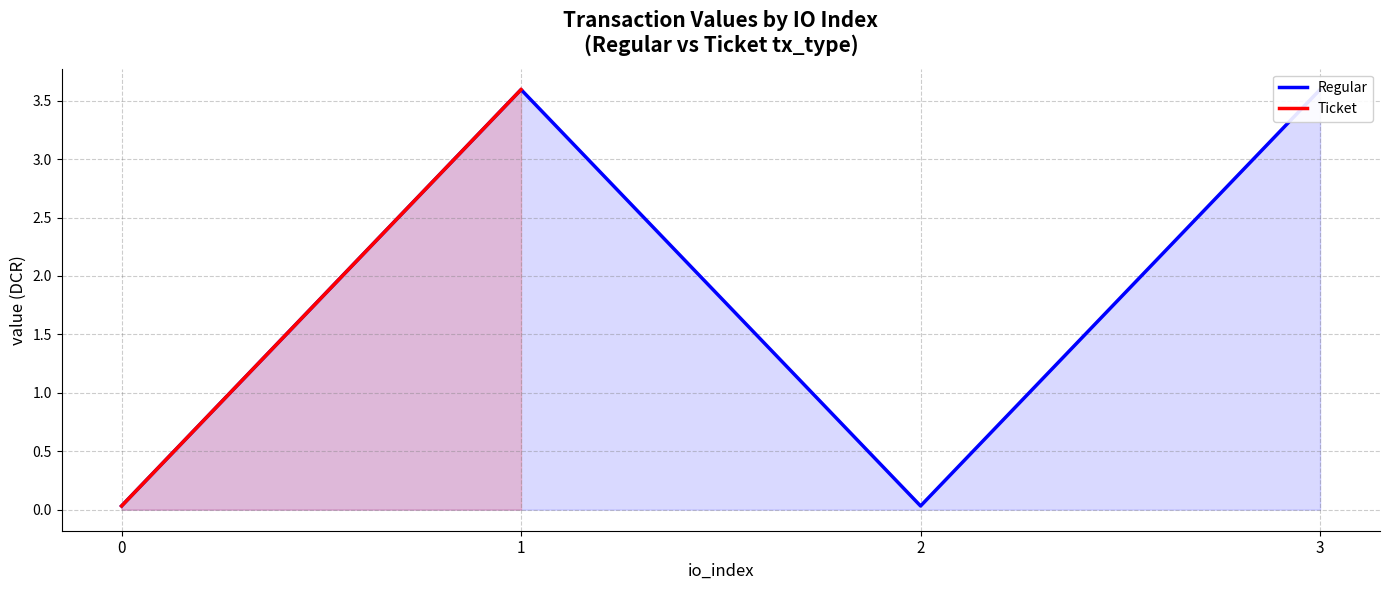

What is the total value across all series at 0?

0.1